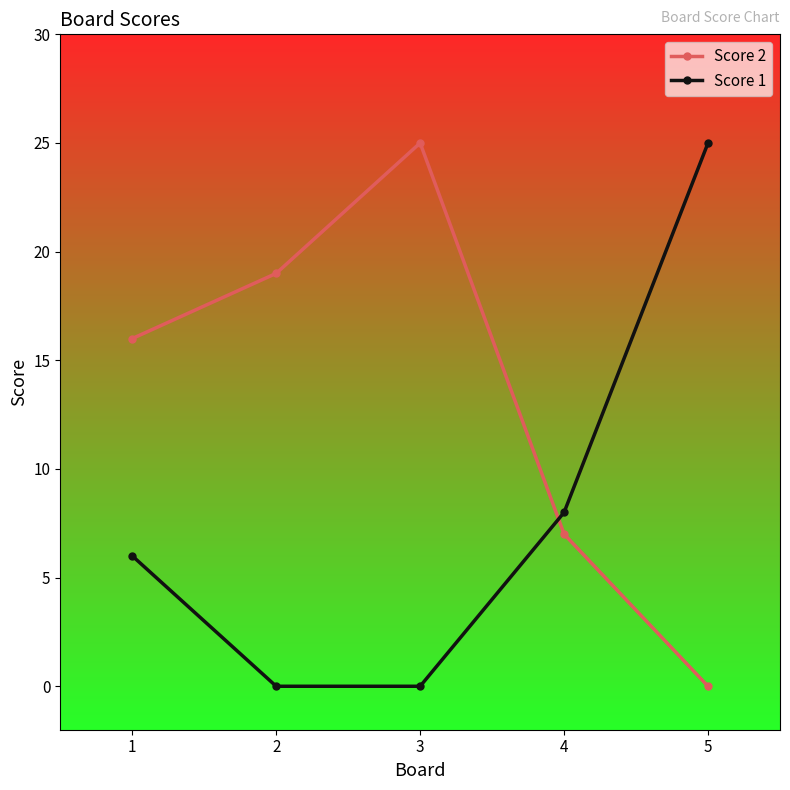

Count the Score 2 values in the range 7 to 19.

3